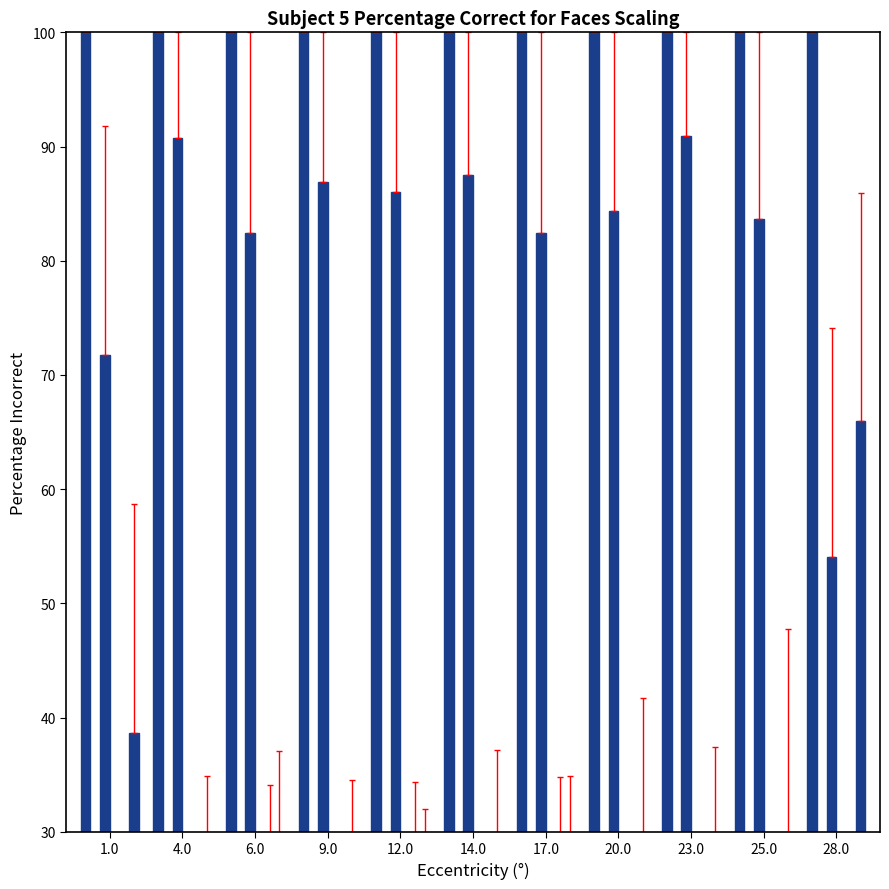

List the series in order of their peak value, highest first.

Totale, Francese, Altra lingua, Inglese, Tedesco, Italiano